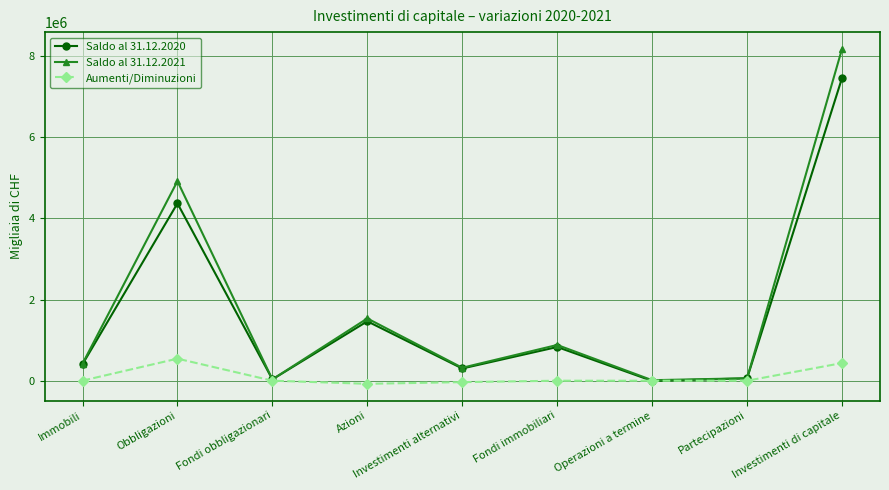

What is the difference between the second highest and minimum values in the Saldo al 31.12.2021 series?

4907066